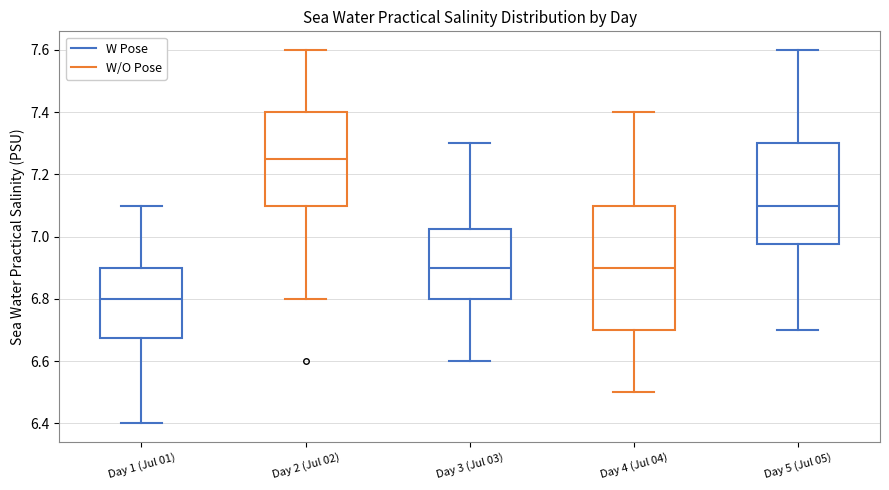

Which box has the highest median line?

Day 2 (Jul 02)